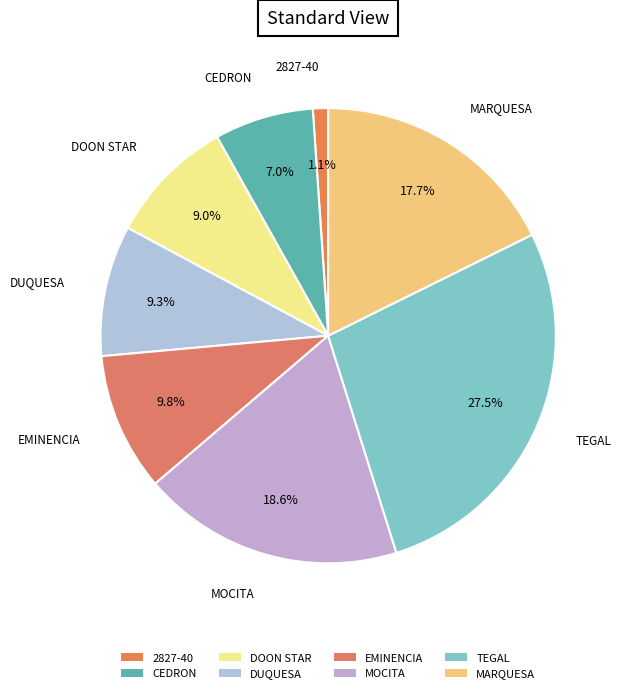

How much of the chart is everything except DOON STAR?

91.0%